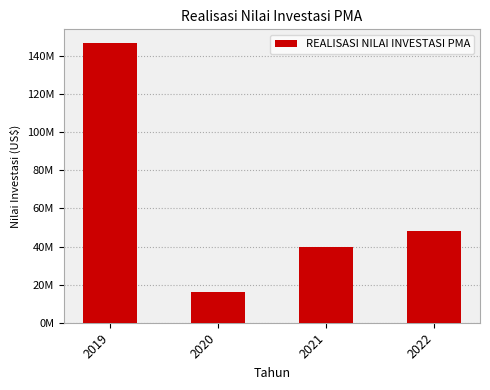

Are the bars horizontal?

No